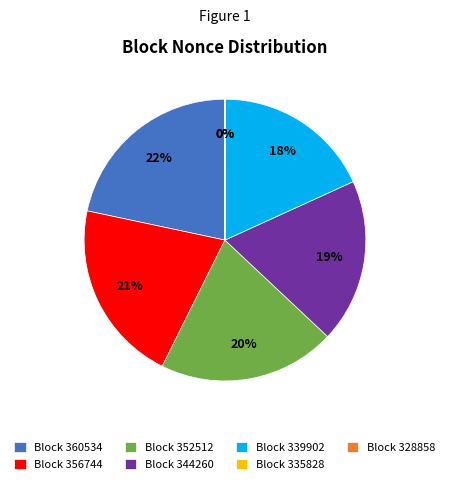

The Block 352512 slice represents 20% of the pie. True or false?

True